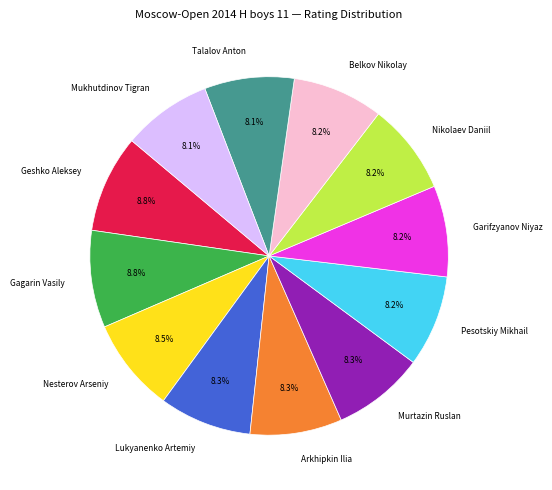

Is Arkhipkin Ilia the majority of the pie?

No